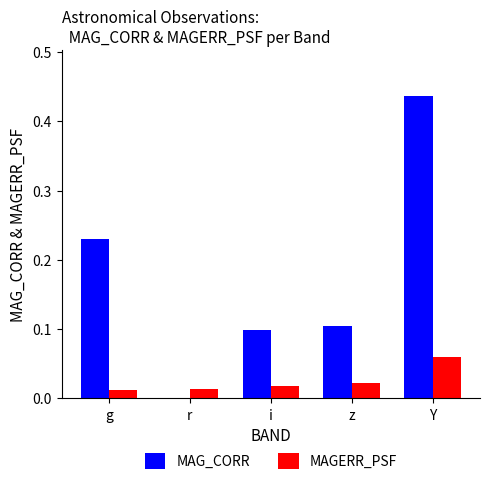

True or false: MAG_CORR has a value of 0.0 at r.

True